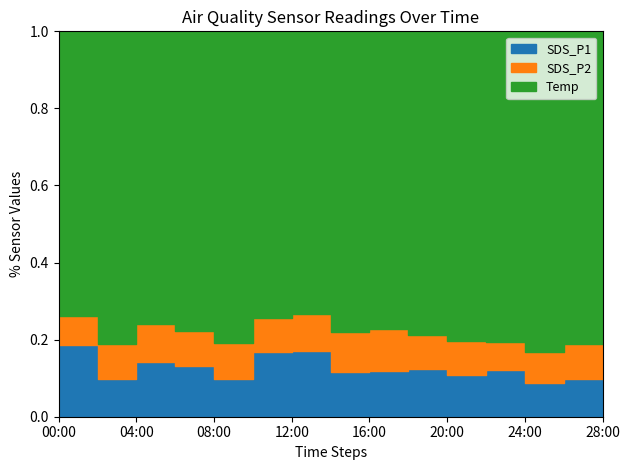

Count the number of data series in this chart.

3